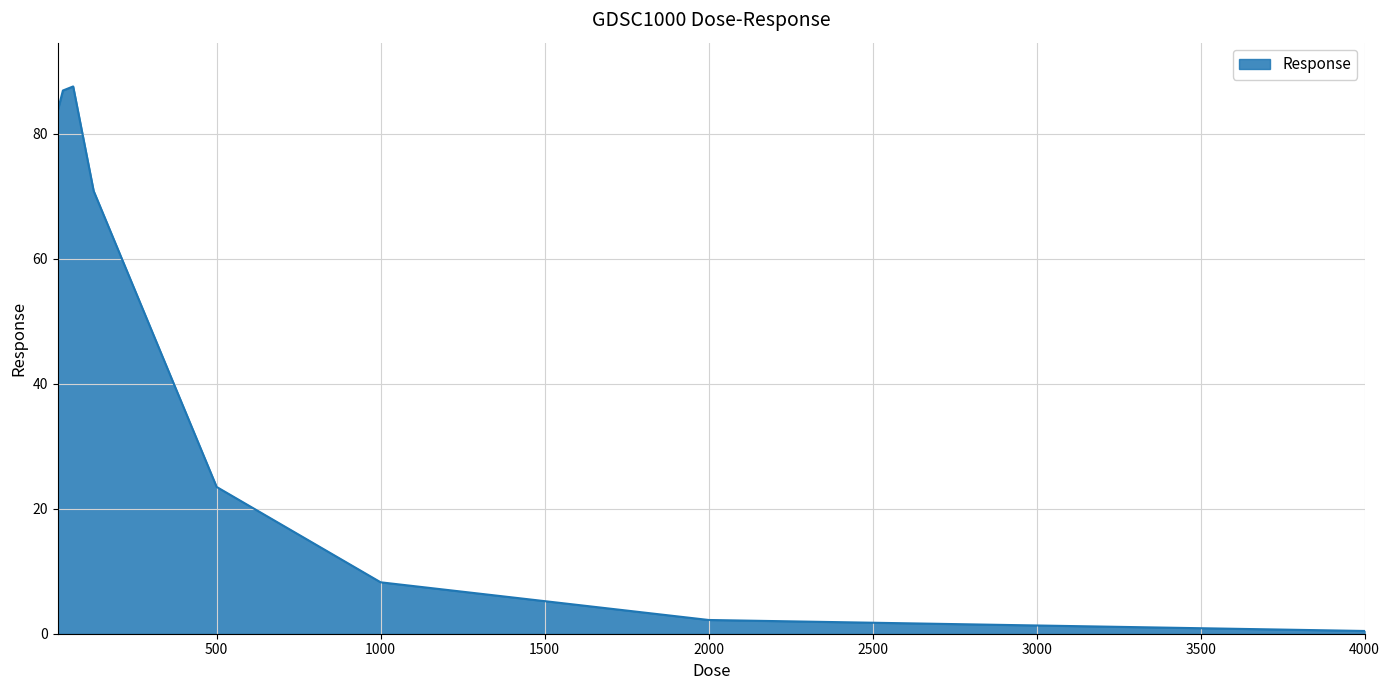

What is the maximum value shown in the chart?

87.6